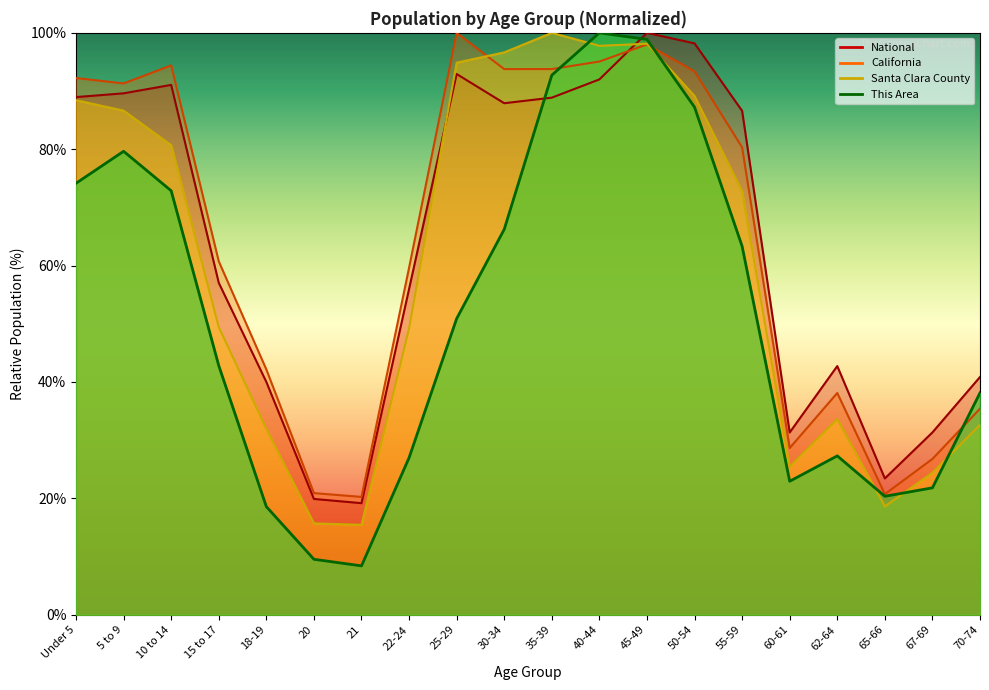

Count the number of data series in this chart.

4